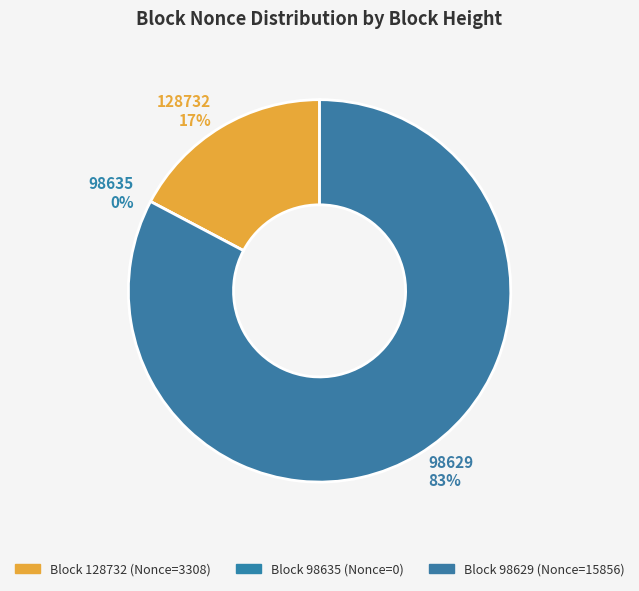

Combined, what portion of the pie is 128732 and 98629?

100.0%